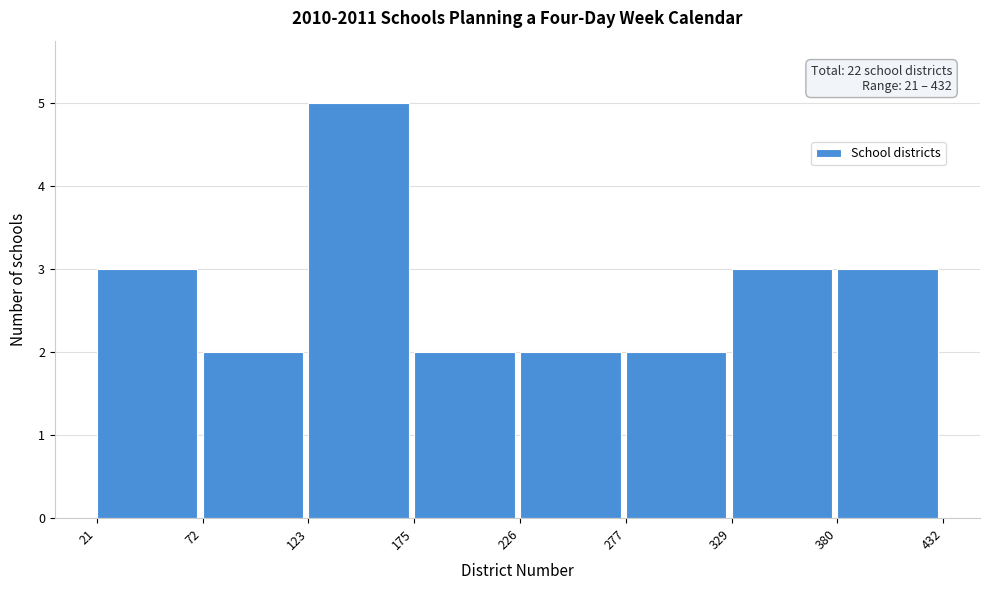

Over which range of the x-axis is the bar tallest?

123 to 175